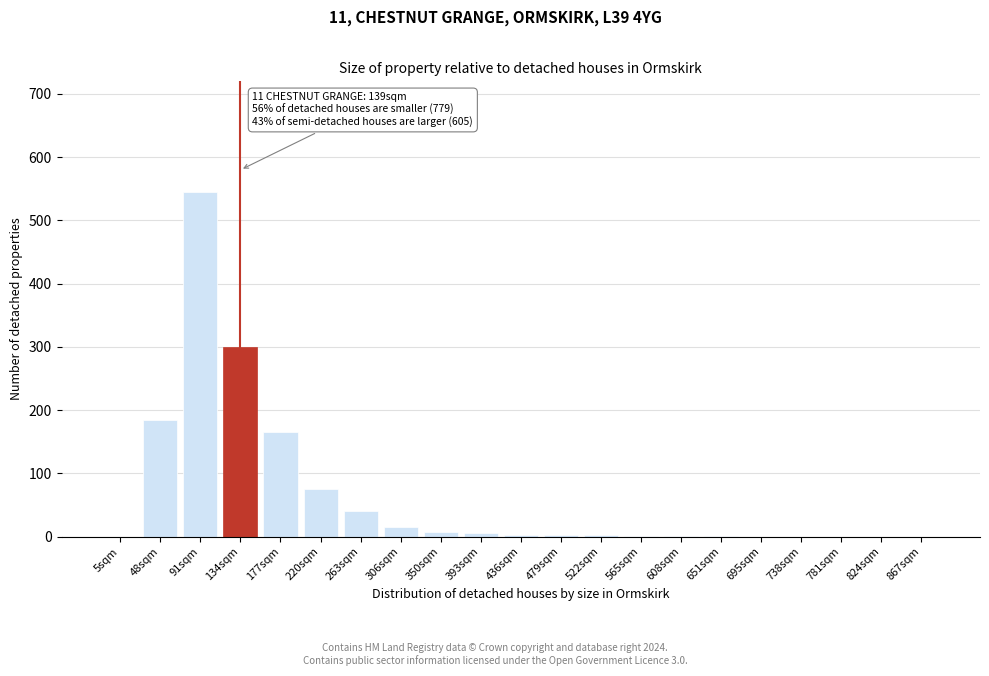

The chart shows a value of 0 at 867sqm. True or false?

True